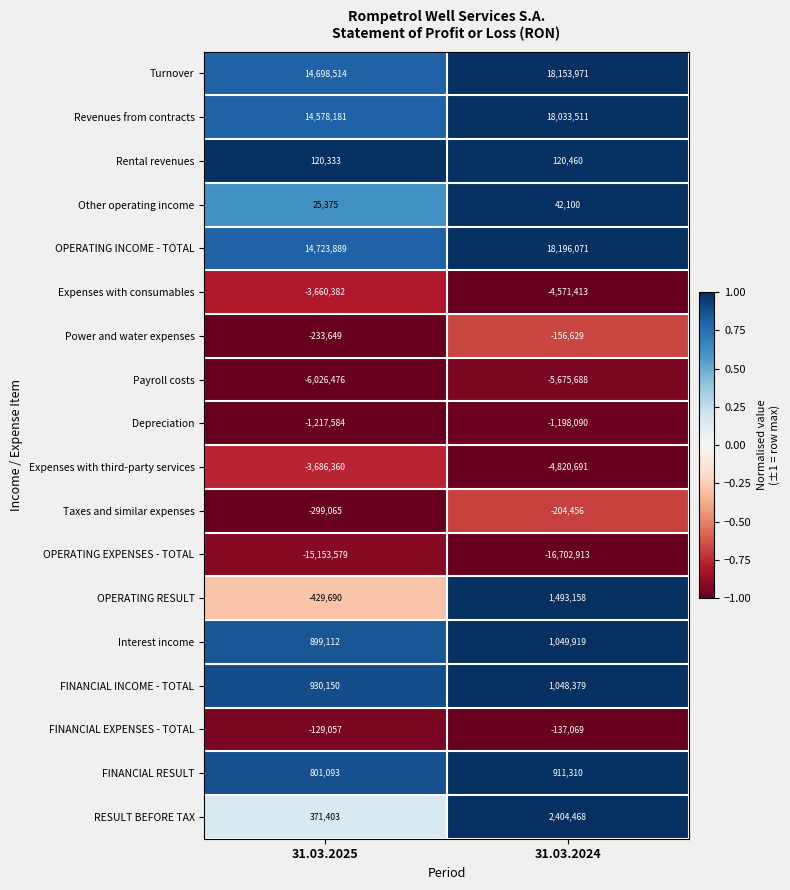

What is the difference between the highest and lowest values at 31.03.2025?

29877468